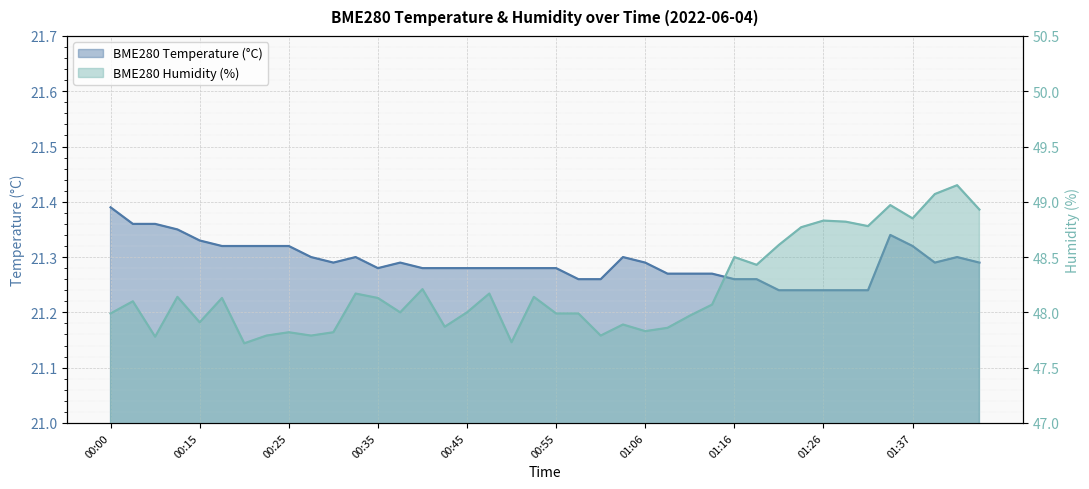

Which category has the highest value in the BME280_humidity series?

01:44